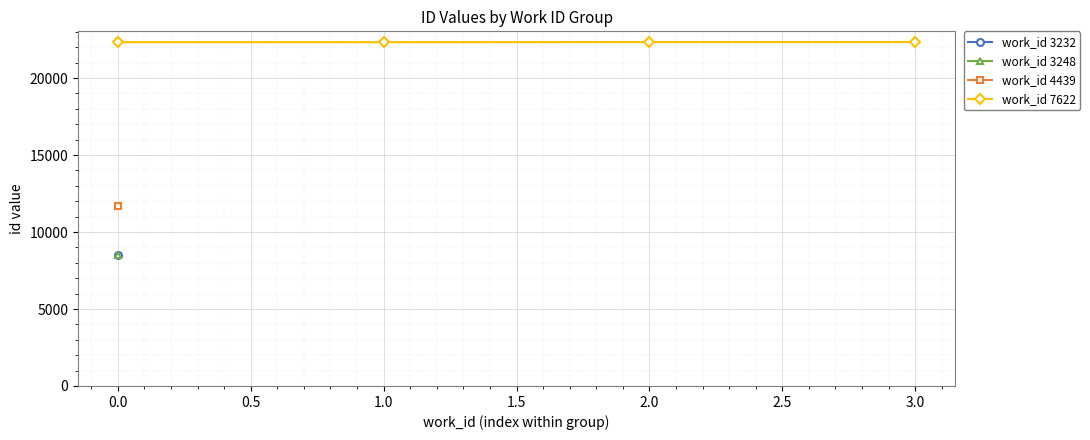

The value of work_id 7622 at 0.0 is 7853. True or false?

False